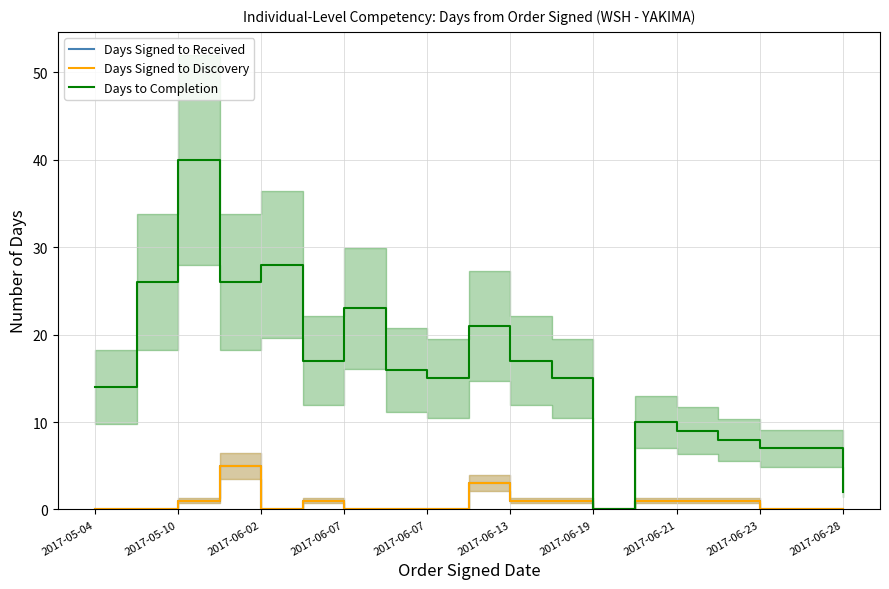

At which label is Days Signed to Received closest to 2?

2017-05-10